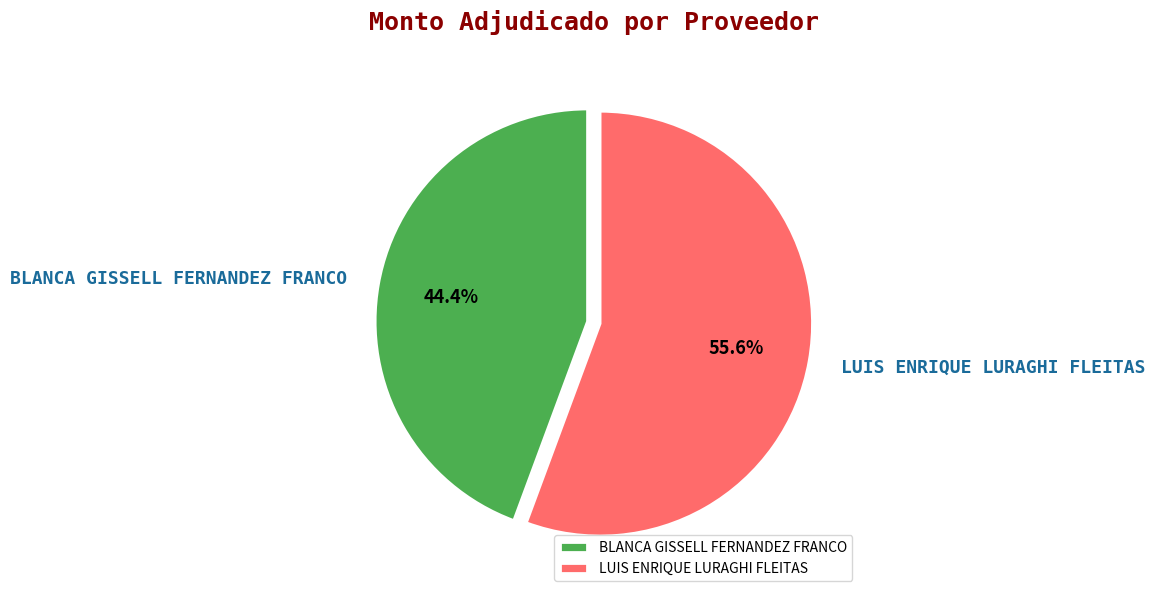

To the nearest percent, what is the difference between the LUIS ENRIQUE LURAGHI FLEITAS and BLANCA GISSELL FERNANDEZ FRANCO slice percentages?

11%